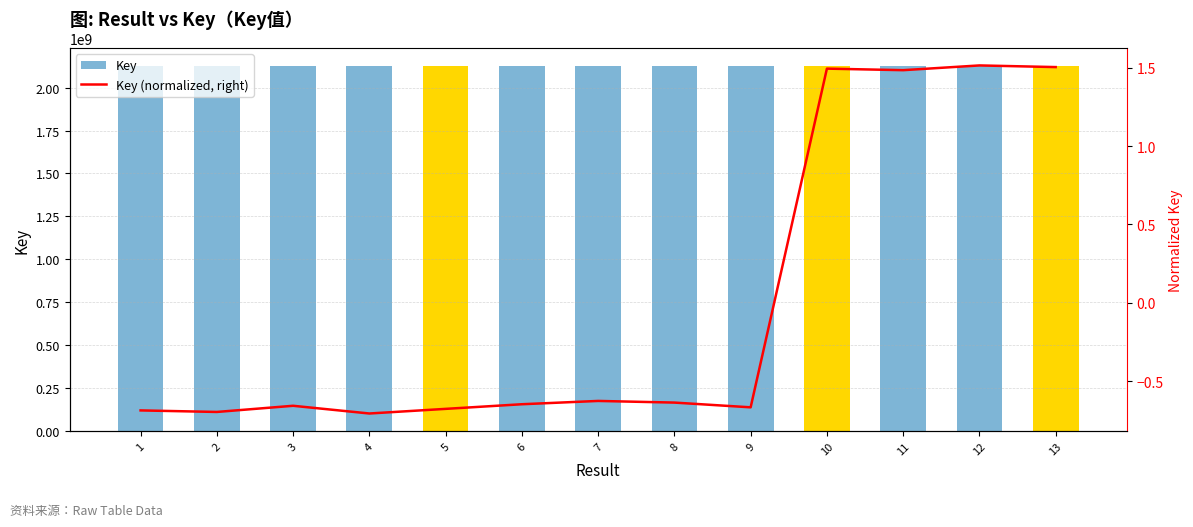

At which label does Key reach its minimum?

4